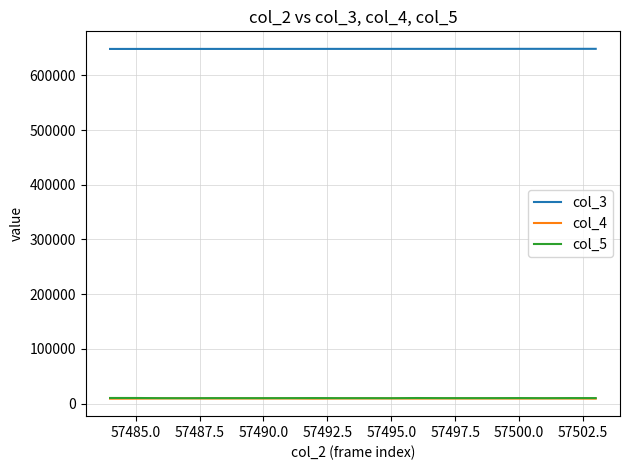

True or false: col_5 has more than 1 interior local peaks.

True